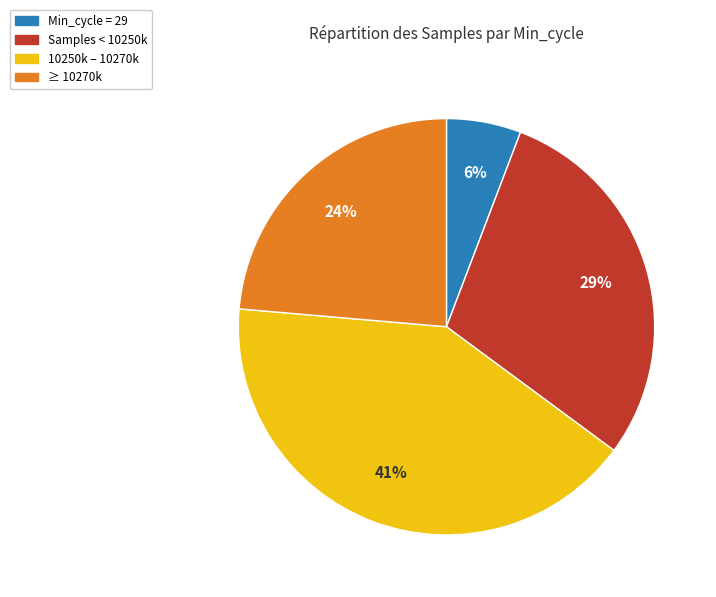

How many slices are in this pie chart?

4